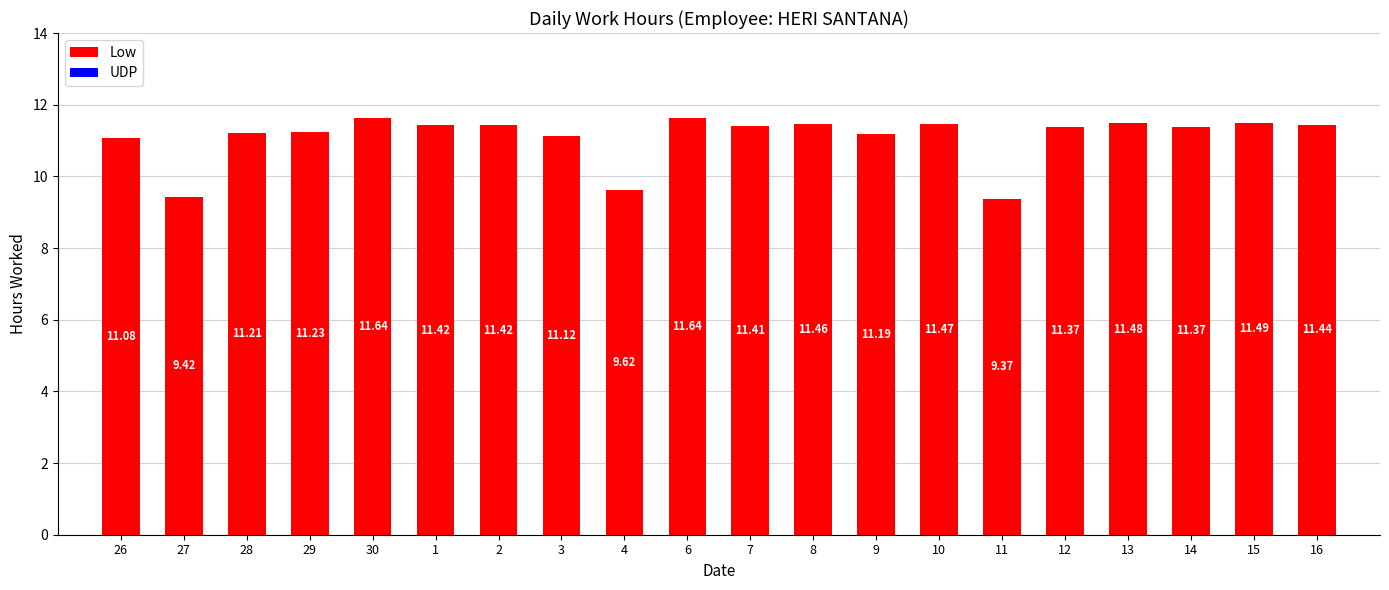

Which has a higher value, 14 or 29?

14